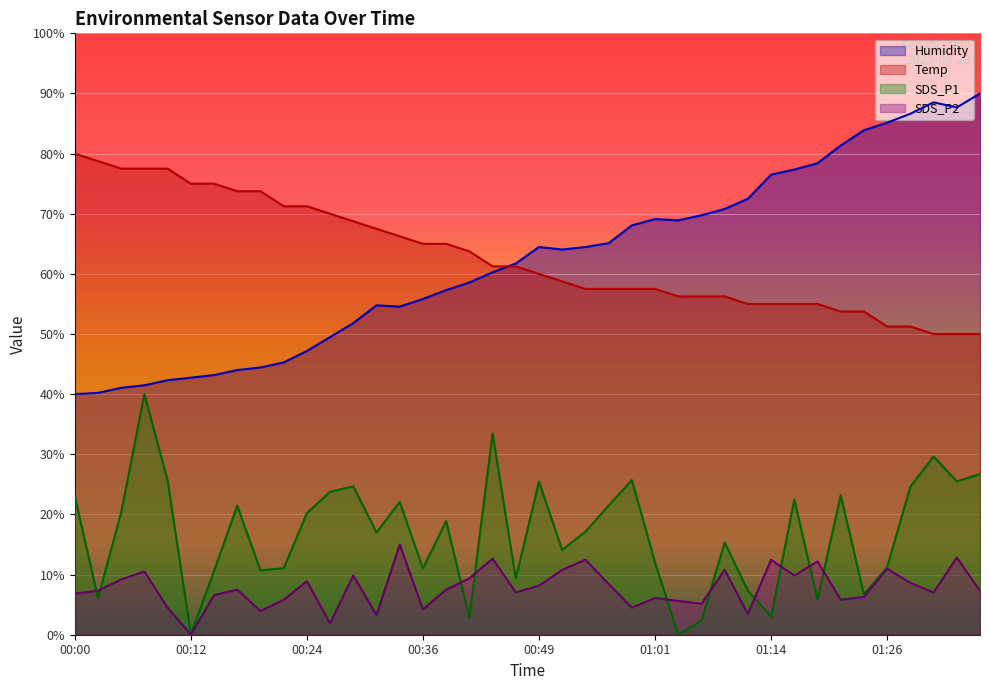

Reading left to right, list all the values displayed in this chart.

SDS_P1: 23.1	6.1	20.3	40.0	25.6	0.1	10.6	21.5	10.7	11.1	20.2	23.8	24.7	17.0	22.1	11.0	18.9	2.9	33.4	9.3	25.4	14.1	17.1	21.5	25.7	12.0	0.0	2.3	15.3	7.3	3.0	22.4	5.9	23.2	6.7	11.2	24.6	29.6	25.5	26.7
SDS_P2: 6.8	7.3	9.2	10.5	4.5	0.0	6.6	7.5	3.9	5.8	8.9	1.9	9.8	3.3	15.0	4.2	7.5	9.4	12.7	7.0	8.2	10.8	12.5	8.4	4.5	6.1	5.6	5.2	10.8	3.5	12.5	9.8	12.2	5.8	6.3	11.0	8.6	7.0	12.8	7.3
Temp: 80.0	78.8	77.5	77.5	77.5	75.0	75.0	73.8	73.8	71.2	71.2	70.0	68.8	67.5	66.3	65.0	65.0	63.7	61.2	61.2	60.0	58.8	57.5	57.5	57.5	57.5	56.2	56.2	56.2	55.0	55.0	55.0	55.0	53.8	53.8	51.2	51.2	50.0	50.0	50.0
Humidity: 40.0	40.2	41.1	41.5	42.3	42.7	43.2	44.0	44.4	45.3	47.2	49.5	51.8	54.8	54.6	55.8	57.3	58.6	60.3	61.7	64.5	64.1	64.5	65.1	68.1	69.1	68.9	69.7	70.8	72.5	76.5	77.3	78.4	81.4	83.9	85.1	86.6	88.5	87.7	90.0